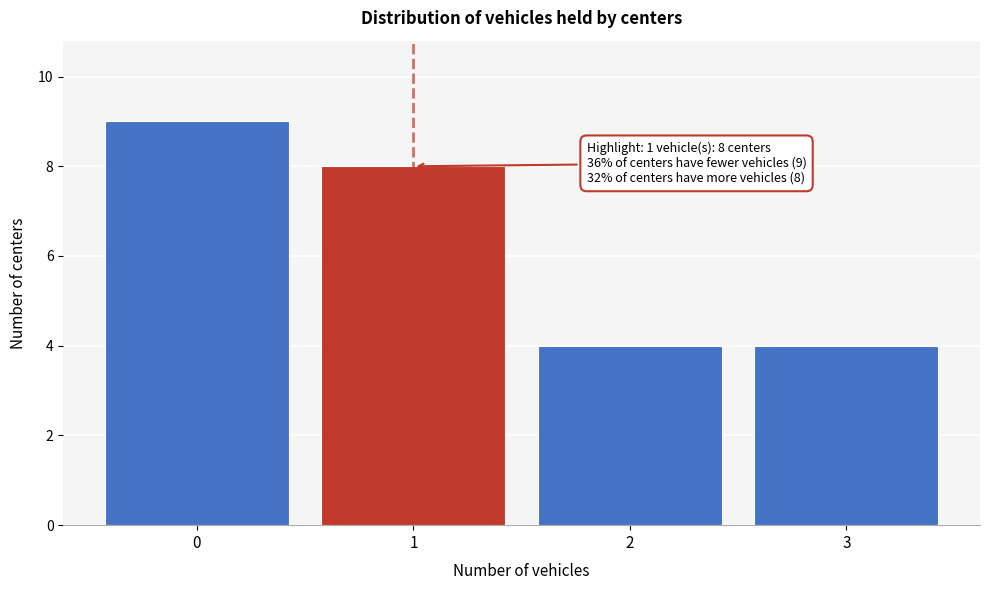

Which range on the x-axis has the tallest bar?

-0.5 to 0.5